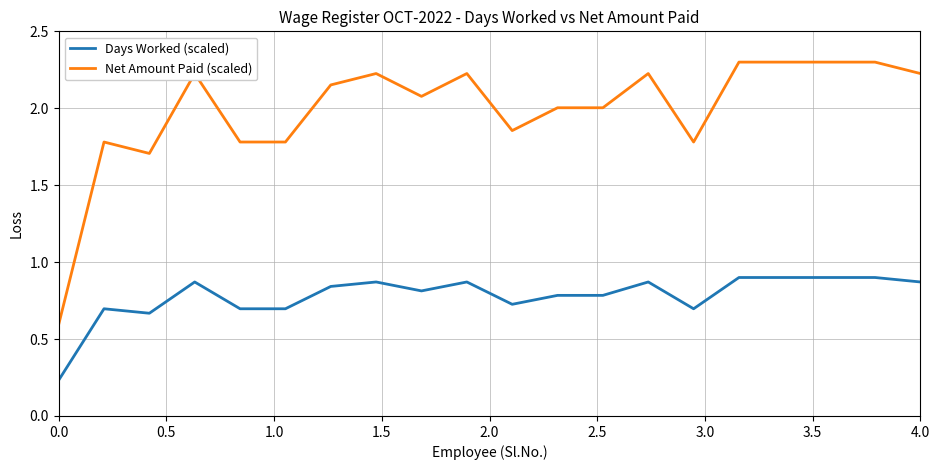

Which series has the largest range (max minus min)?

Net Amount Paid (scaled)